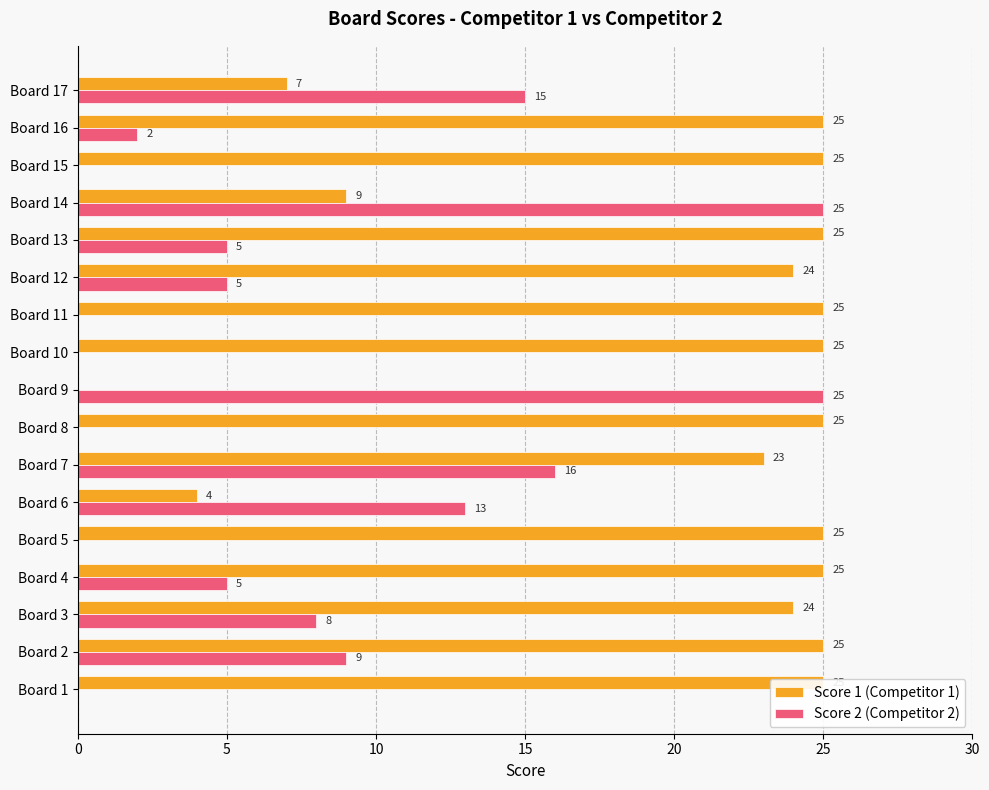

Which series has the largest range (max minus min)?

Score 1 (Competitor 1)